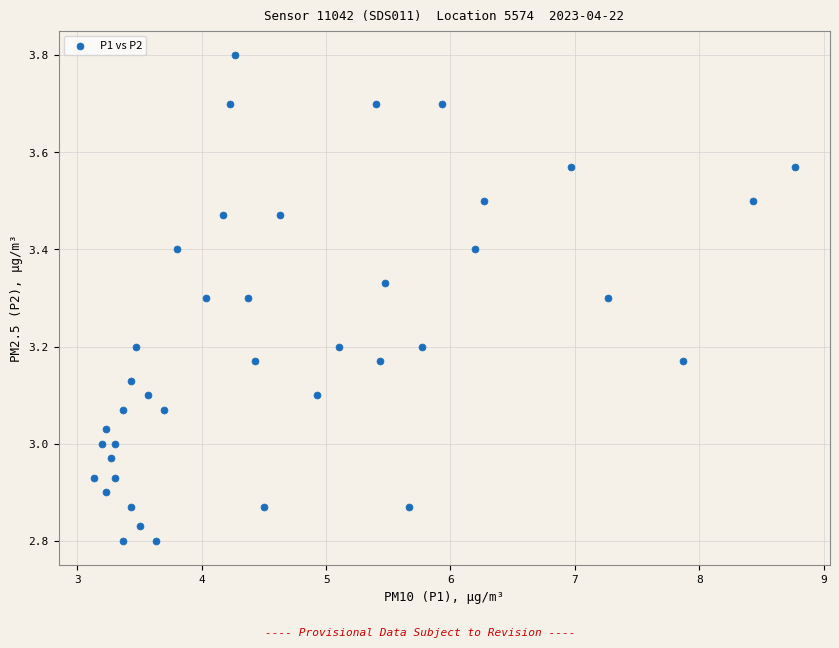

What is the range of Y values (max minus min)?

1.0